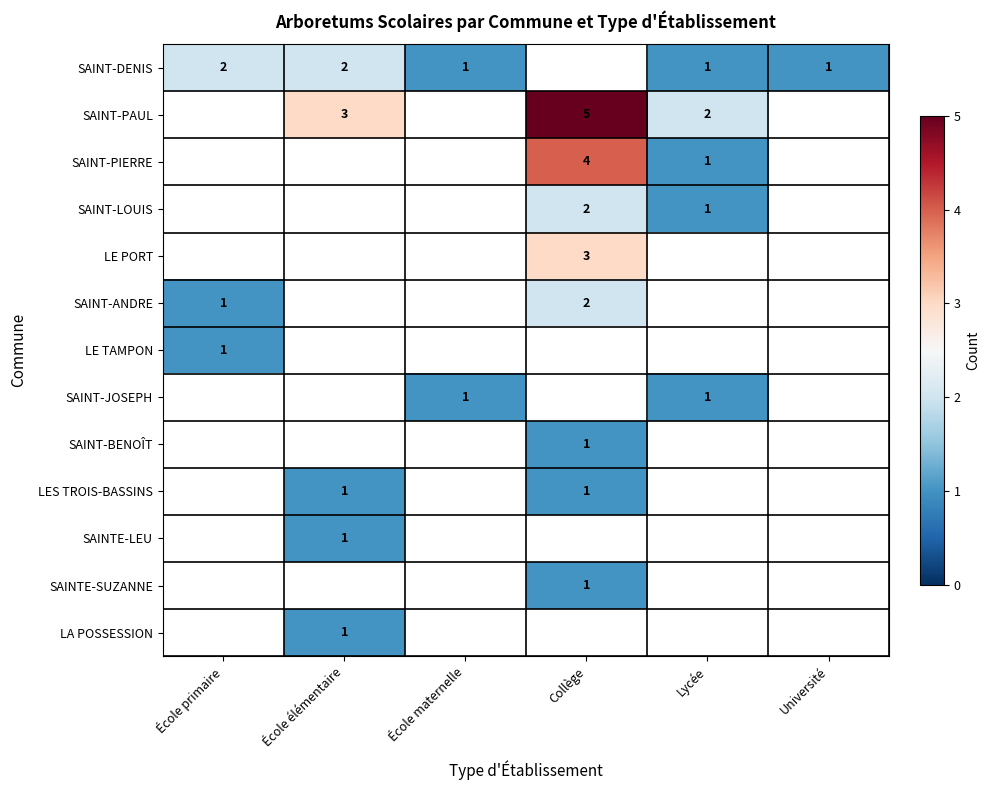

What is the spread (max minus min) of values at Lycée?

1.0